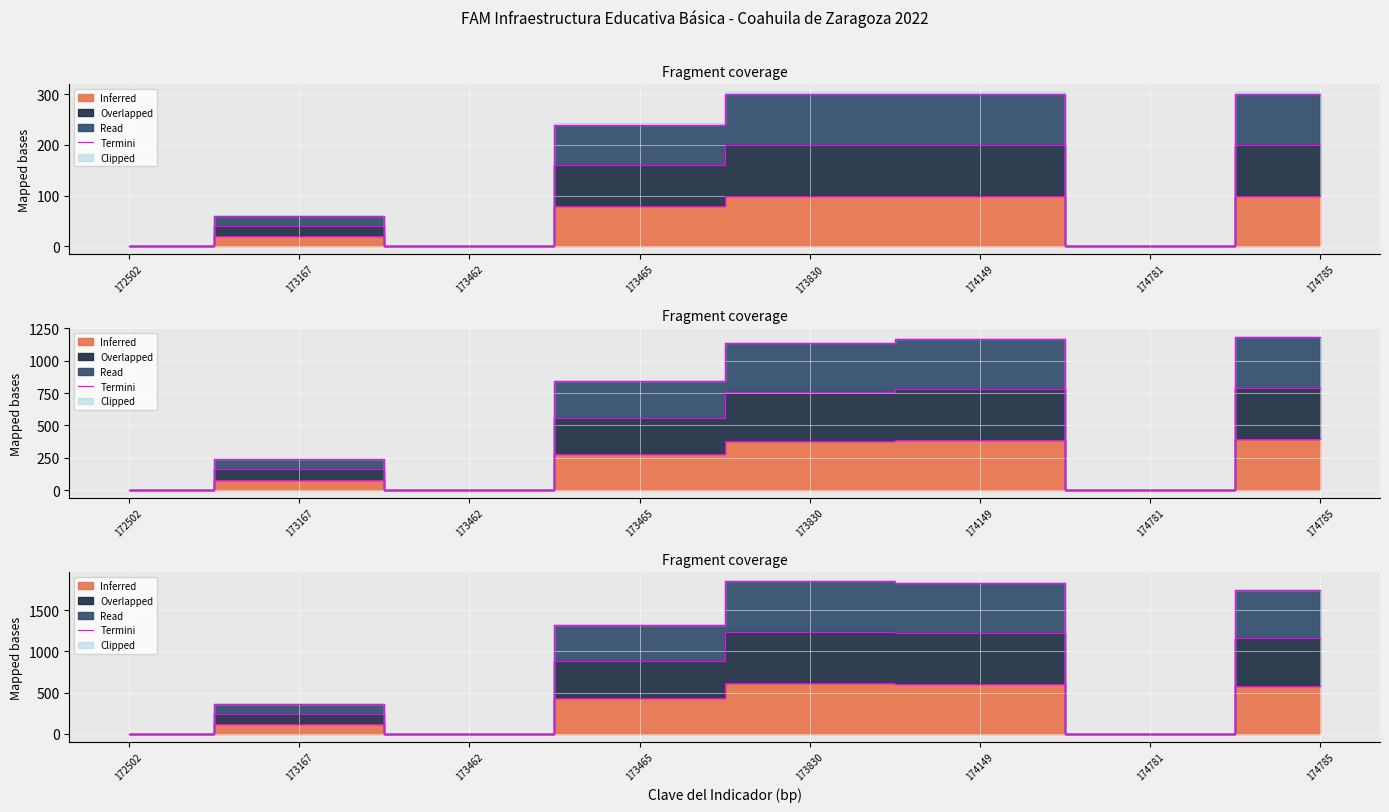

At which category does the chart reach its minimum across all series?

172502